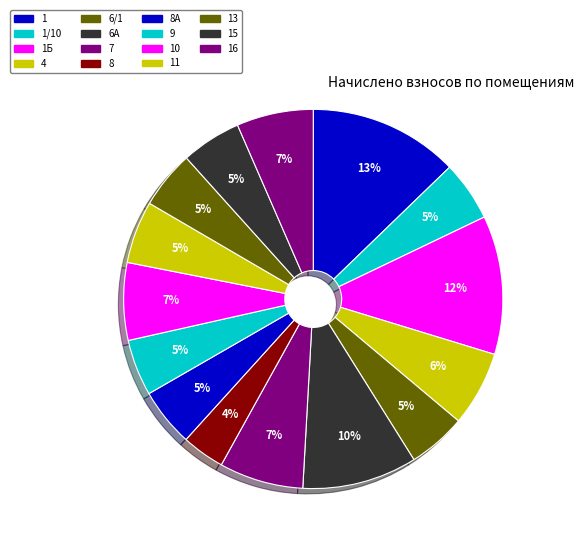

The 10 slice represents 7% of the pie. True or false?

True